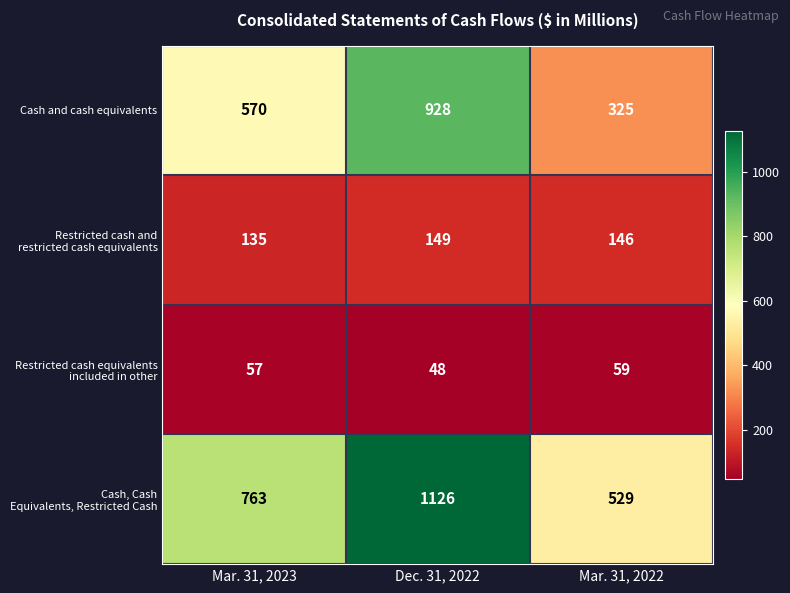

List the labels in order of Cash and cash equivalents value, largest first.

Dec. 31, 2022, Mar. 31, 2023, Mar. 31, 2022